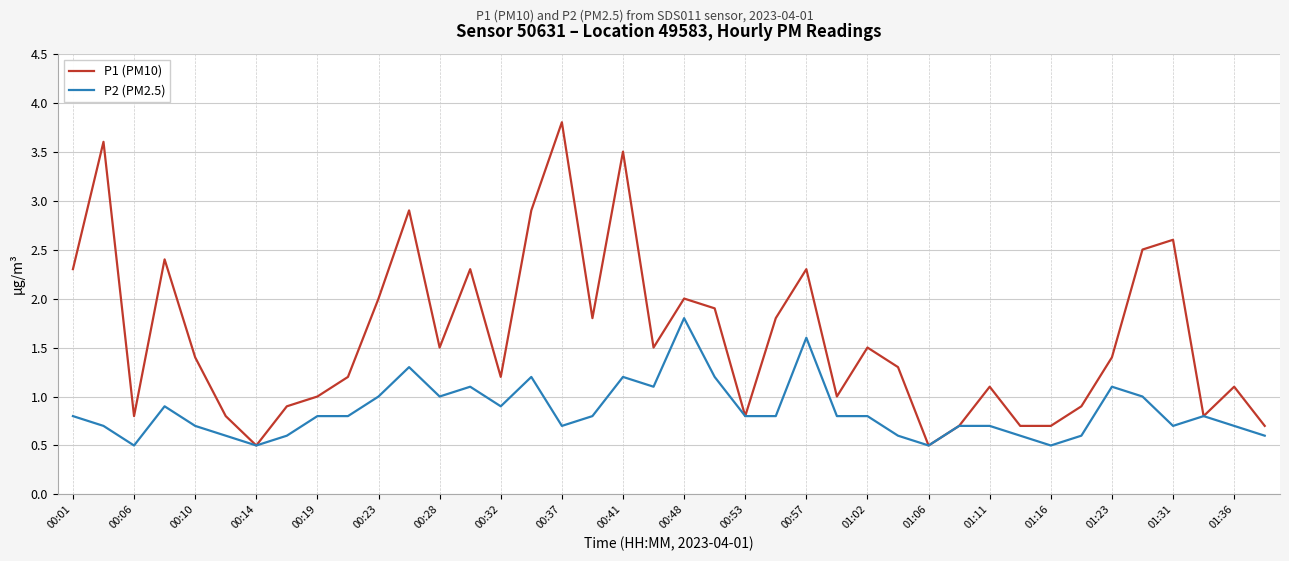

What is the sum of all P1 (PM10) values?

64.6